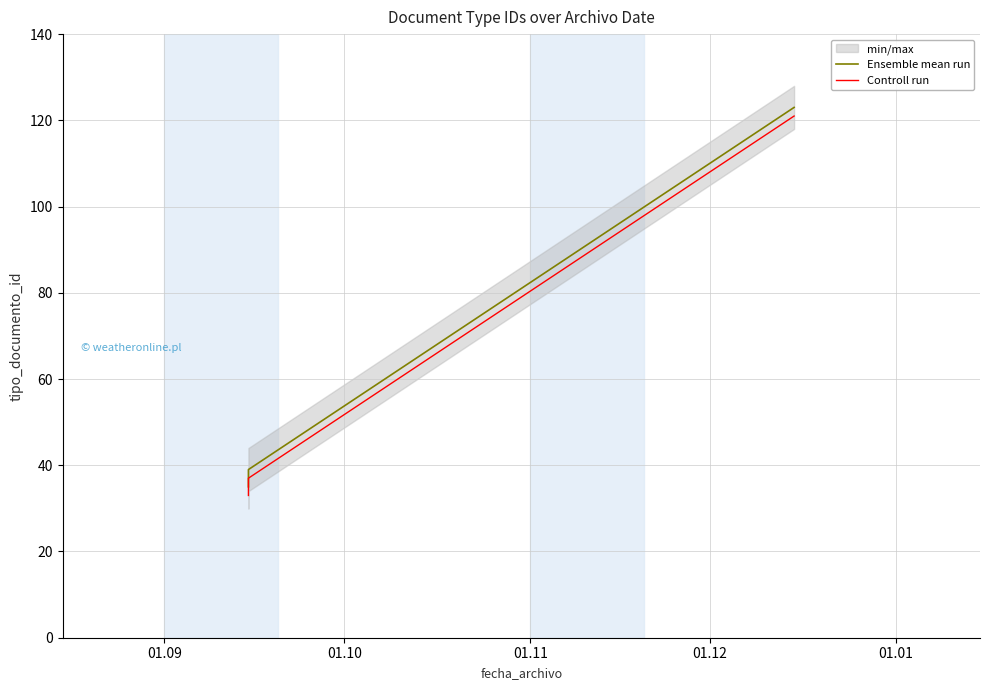

True or false: Ensemble mean run and Controll run cross at least once.

False